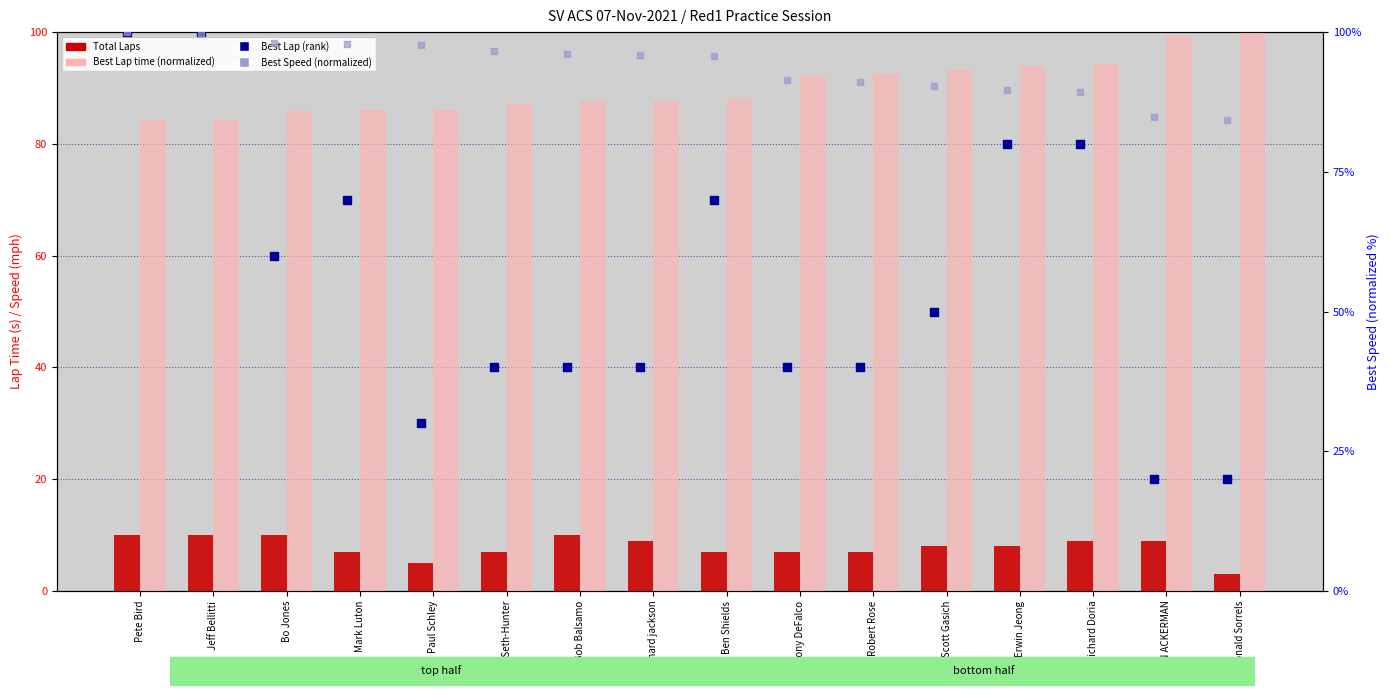

Which series contains the highest Y value?

Best Lap time (normalized)